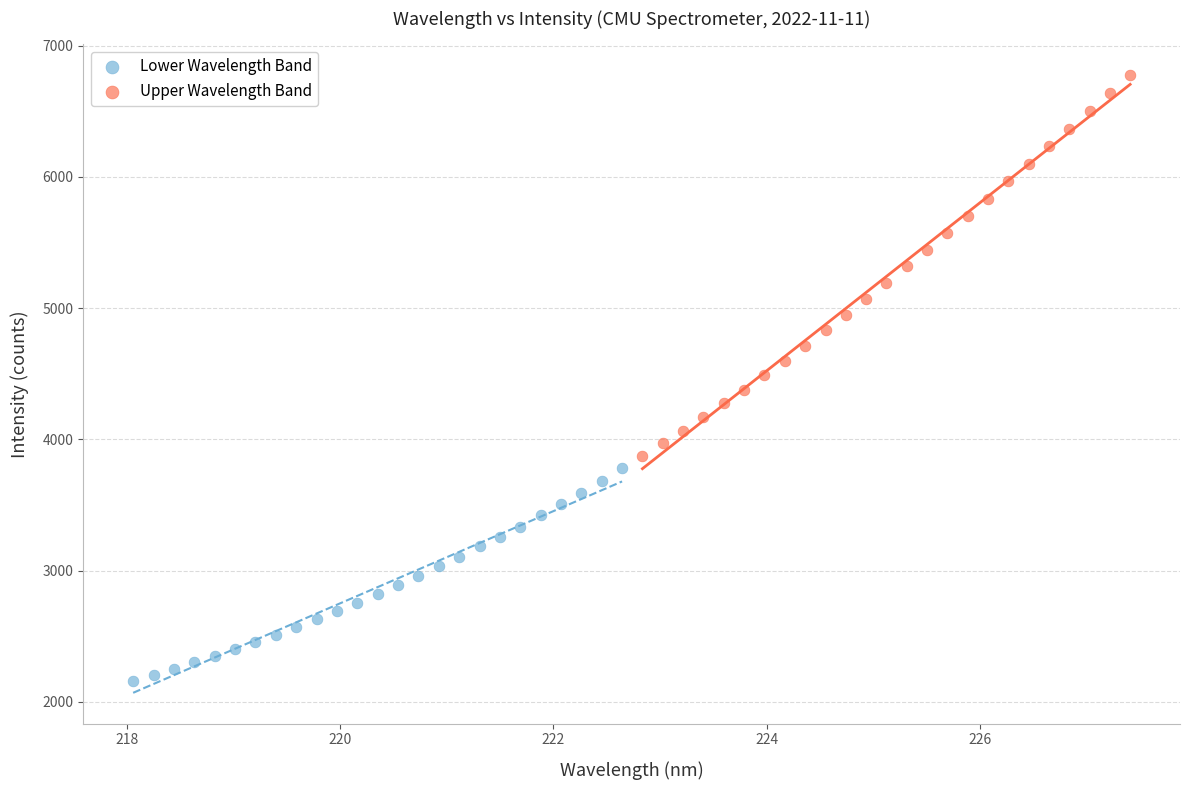

What are all the series names shown in the legend?

Lower Wavelength Band, Upper Wavelength Band